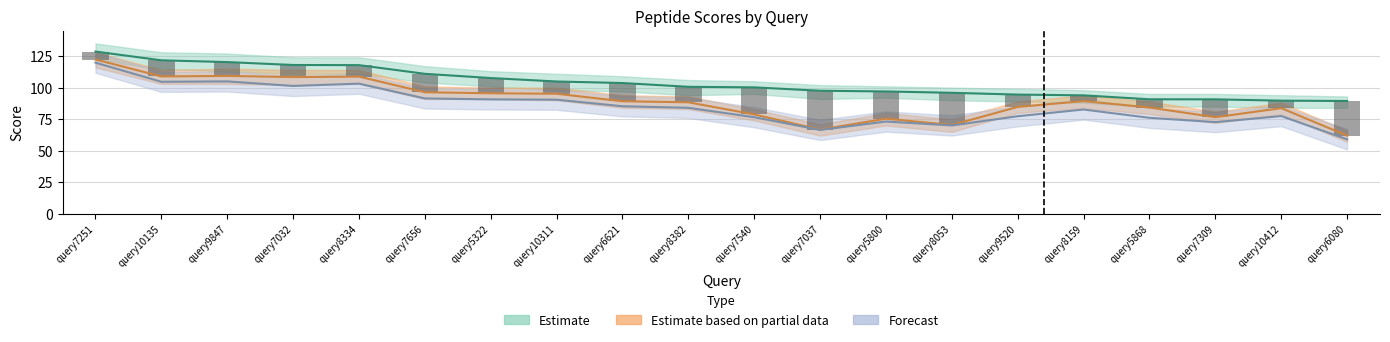

The value of MDScore at query6080 is 62.0. True or false?

True